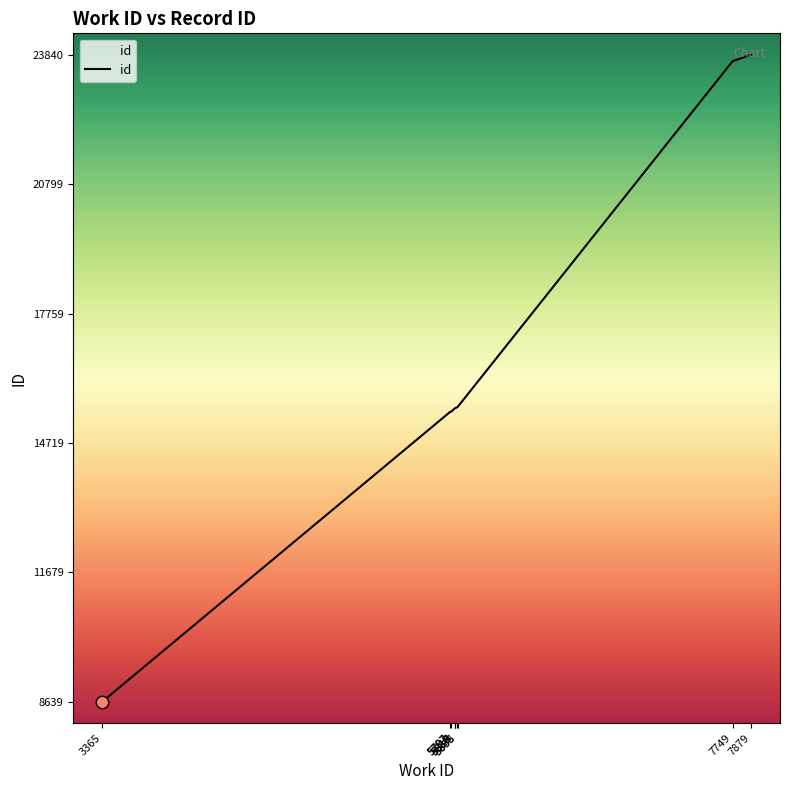

Approximately how many times larger is the value at 5817 compared to 7749?

0.7